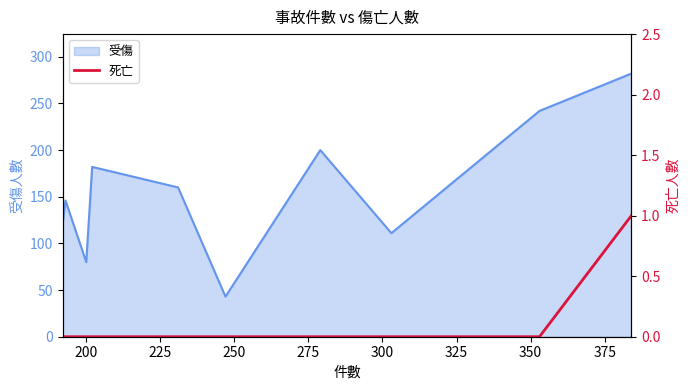

What is the maximum value for 受傷?

282